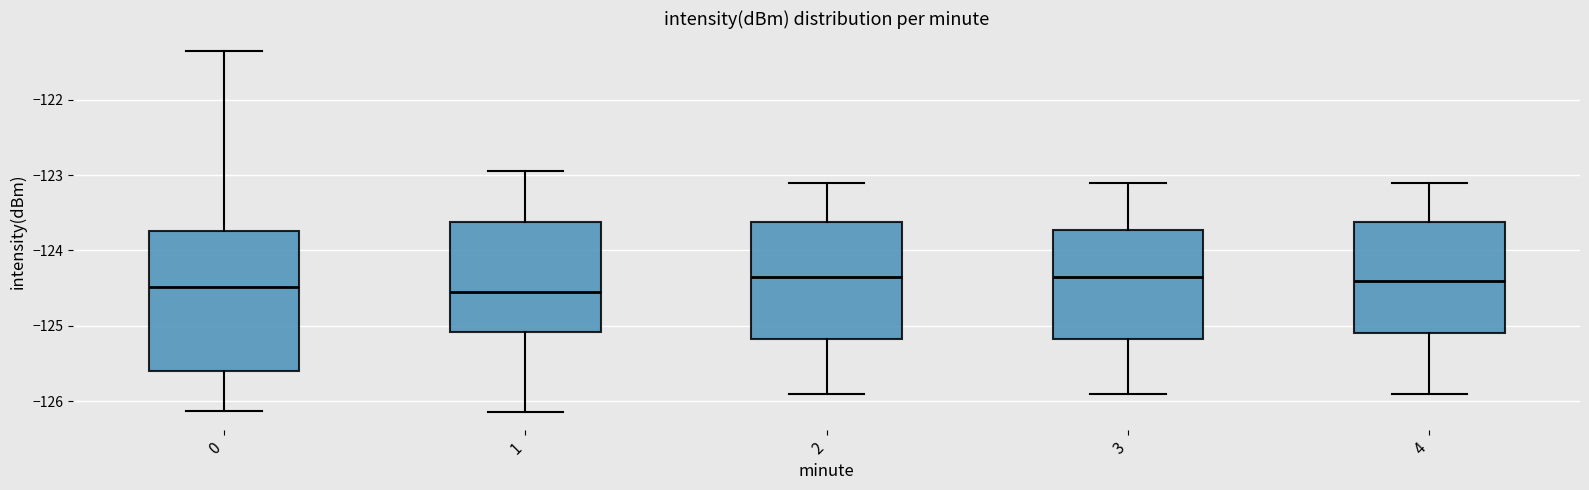

Reading left to right, read every box against the y-axis: the position of its median line, the range the box covers, and the ends of its whiskers. The values are not printed on the chart, so give them approximately, as read against the axis.

0: median -124.5, box -125.6 to -123.7, whiskers -126.1 to -121.4
1: median -124.5, box -125.1 to -123.6, whiskers -126.1 to -123.0
2: median -124.3, box -125.2 to -123.6, whiskers -125.9 to -123.1
3: median -124.3, box -125.2 to -123.7, whiskers -125.9 to -123.1
4: median -124.4, box -125.1 to -123.6, whiskers -125.9 to -123.1